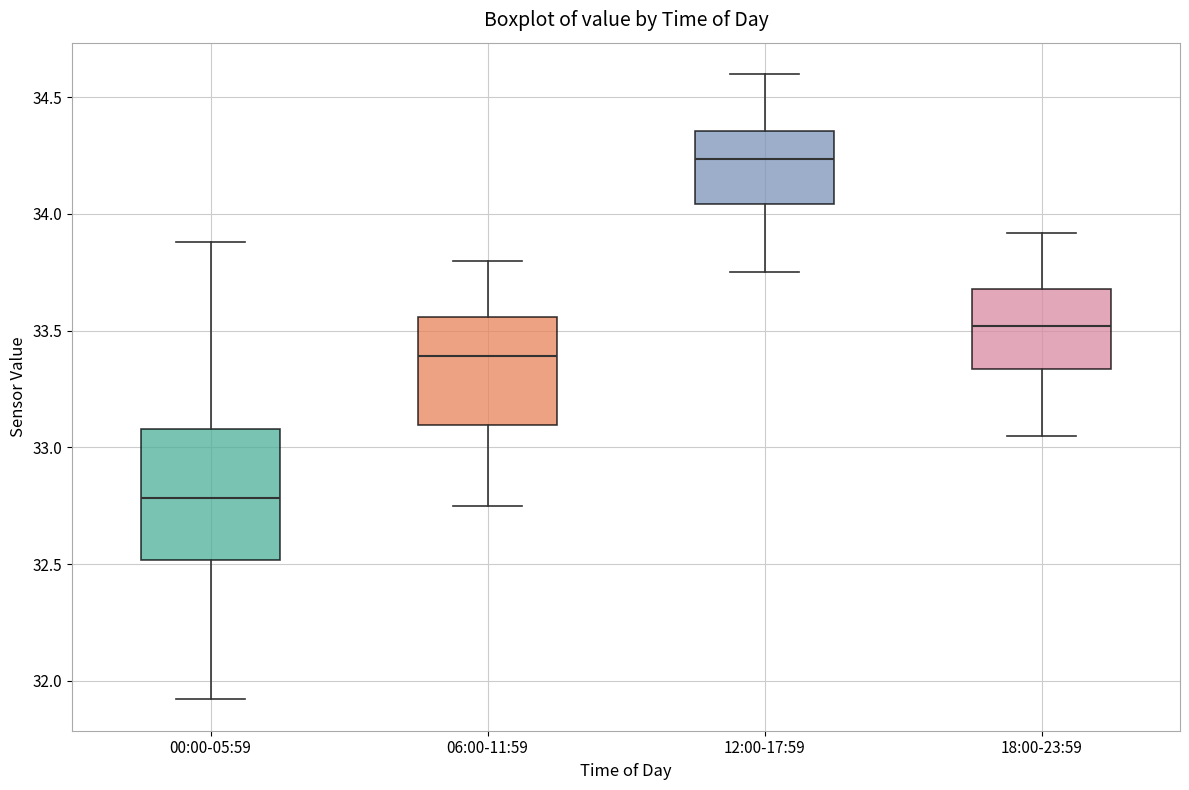

Reading left to right, read every box against the y-axis: the position of its median line, the range the box covers, and the ends of its whiskers. The values are not printed on the chart, so give them approximately, as read against the axis.

00:00-05:59: median 32.80, box 32.50 to 33.10, whiskers 31.90 to 33.90
06:00-11:59: median 33.40, box 33.10 to 33.55, whiskers 32.75 to 33.80
12:00-17:59: median 34.25, box 34.05 to 34.35, whiskers 33.75 to 34.60
18:00-23:59: median 33.50, box 33.35 to 33.70, whiskers 33.05 to 33.90